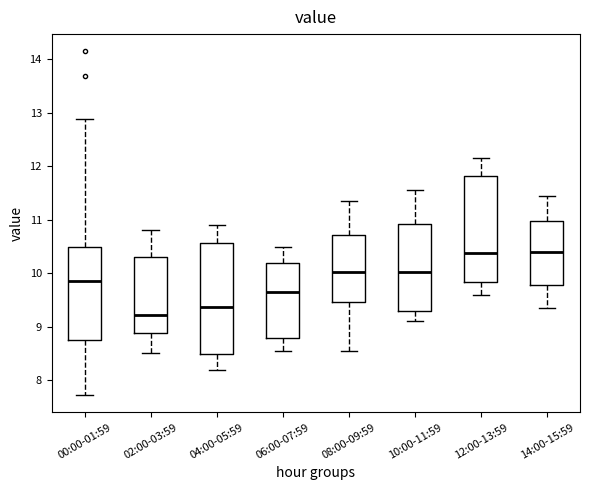

Where does the upper whisker of the box for 00:00-01:59 end on the y-axis? The values are not printed on the chart, so give them approximately, as read against the axis.

12.9